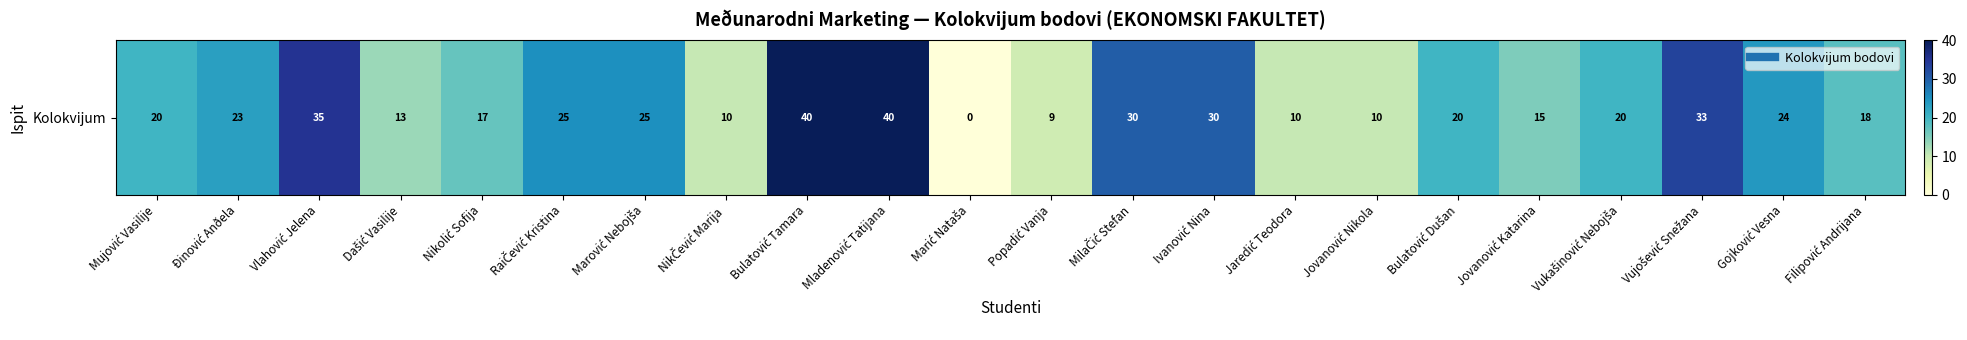

Reading left to right, list all the values displayed in this chart.

Mujović Vasilije=20	Ðinović Anðela=23	Vlahović Jelena=35	Dašić Vasilije=13	Nikolić Sofija=17	RaiČević Kristina=25	Marović Nebojša=25	NikČević Marija=10	Bulatović Tamara=40	Mladenović Tatijana=40	Marić Nataša=0	Popadić Vanja=9	MilaČić Stefan=30	Ivanović Nina=30	Jaredić Teodora=10	Jovanović Nikola=10	Bulatović Dušan=20	Jovanović Katarina=15	Vukašinović Nebojša=20	Vujošević Snežana=33	Gojković Vesna=24	Filipović Andrijana=18